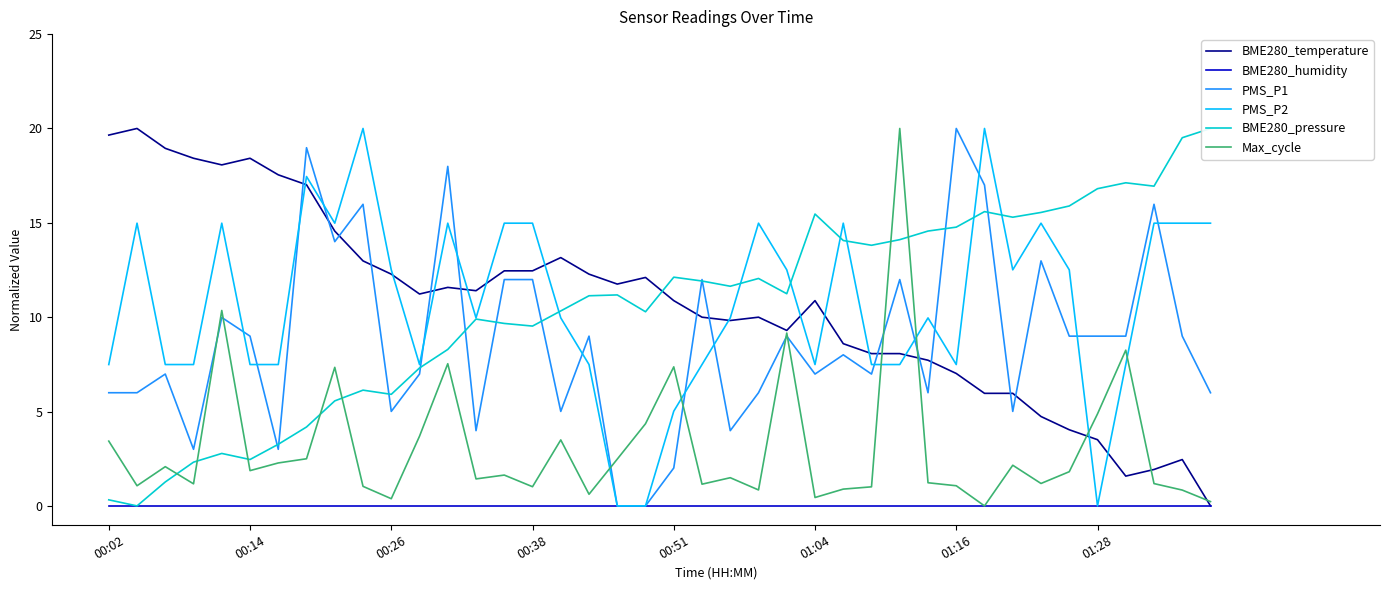

How many lines are shown in the chart?

6